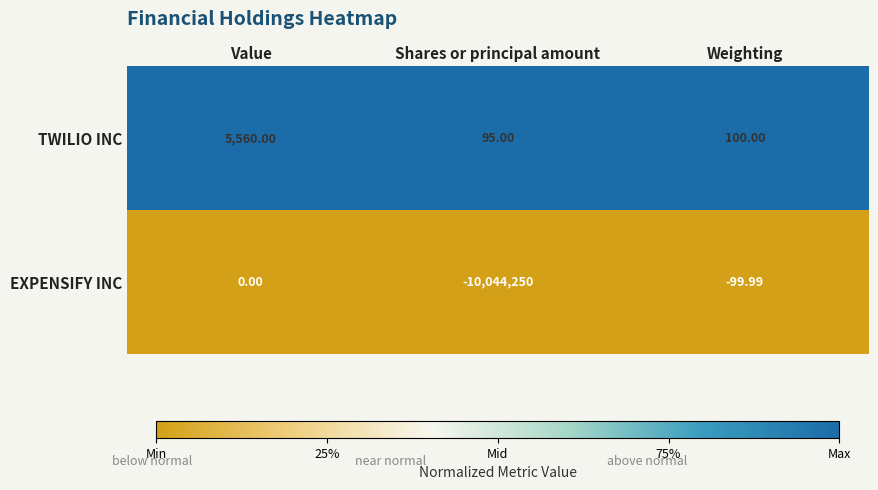

Where does the EXPENSIFY INC series first go above -99?

Value